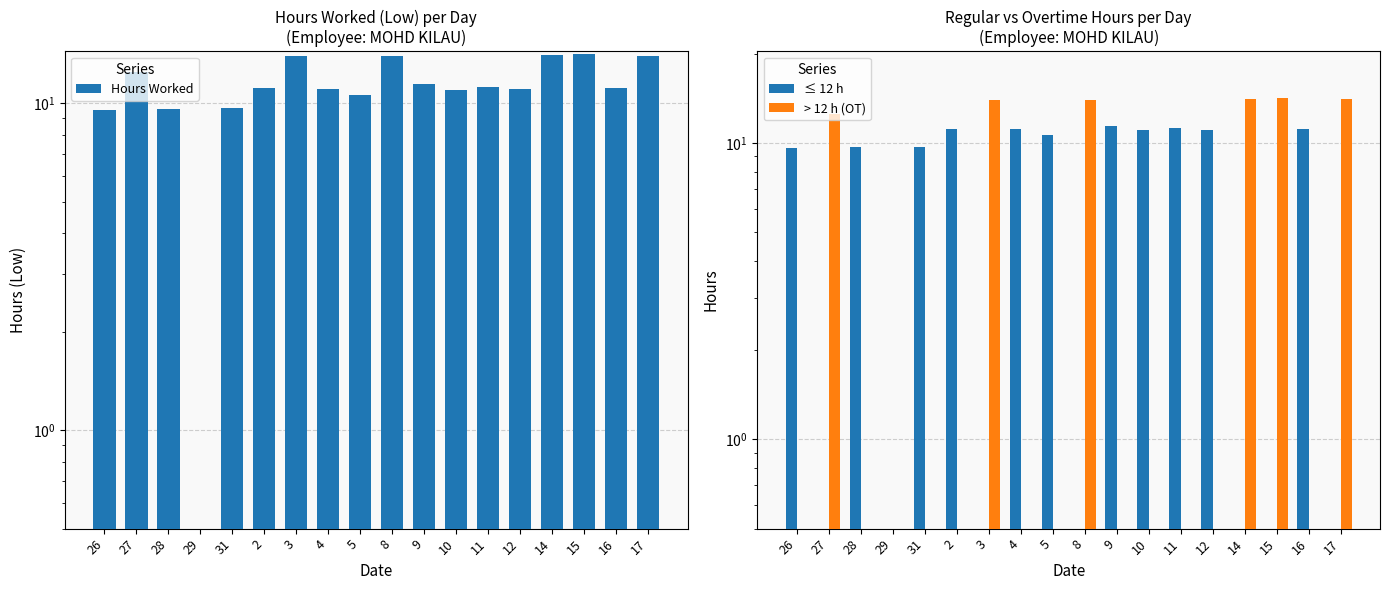

What is the sum of all ≤ 12 h values?

117.7